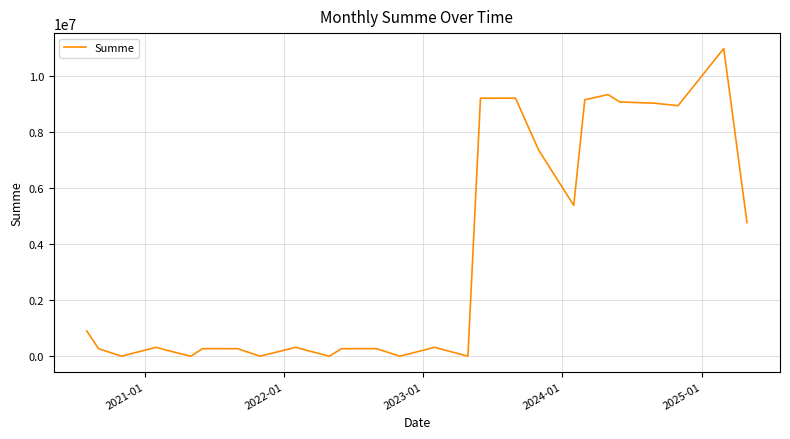

What is the greatest value displayed?

10975605.0